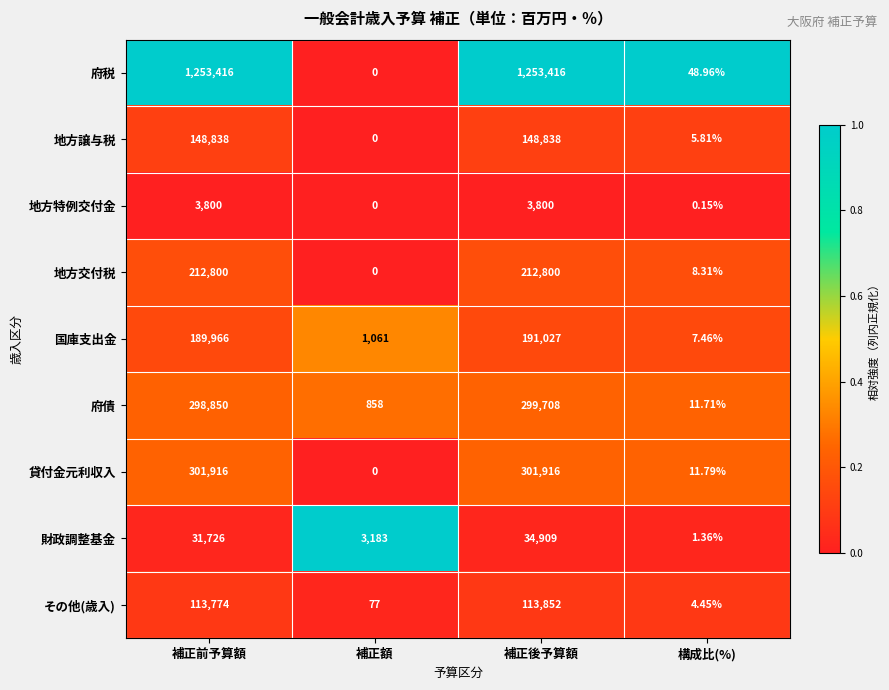

How many series are shown in this chart?

9